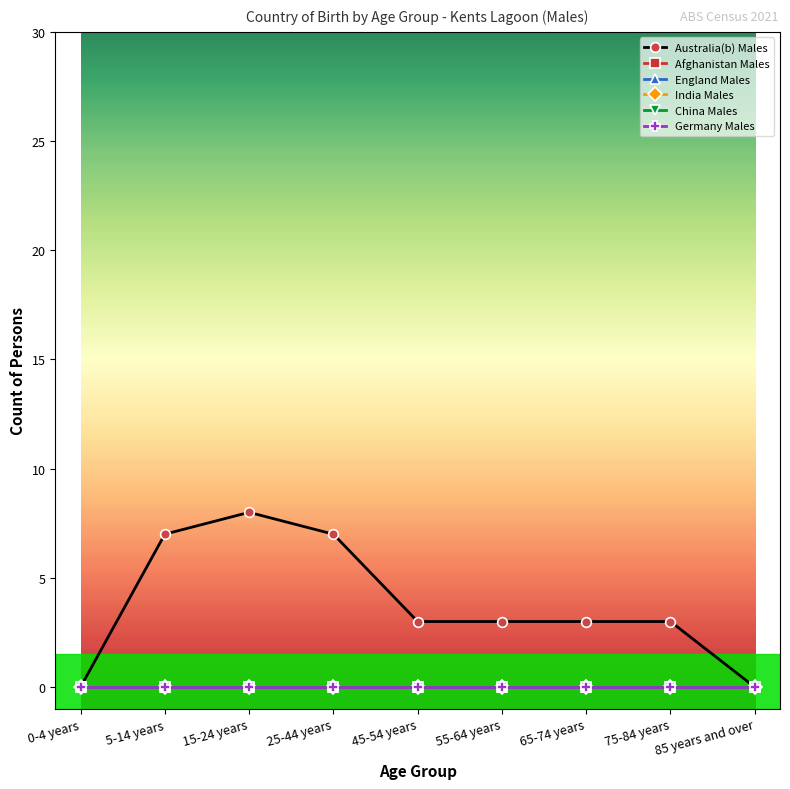

Reading right to left, what are all the values shown in this chart?

Australia(b) Males: 85 years and over=0	75-84 years=3	65-74 years=3	55-64 years=3	45-54 years=3	25-44 years=7	15-24 years=8	5-14 years=7	0-4 years=0
Afghanistan Males: 85 years and over=0	75-84 years=0	65-74 years=0	55-64 years=0	45-54 years=0	25-44 years=0	15-24 years=0	5-14 years=0	0-4 years=0
England Males: 85 years and over=0	75-84 years=0	65-74 years=0	55-64 years=0	45-54 years=0	25-44 years=0	15-24 years=0	5-14 years=0	0-4 years=0
India Males: 85 years and over=0	75-84 years=0	65-74 years=0	55-64 years=0	45-54 years=0	25-44 years=0	15-24 years=0	5-14 years=0	0-4 years=0
China Males: 85 years and over=0	75-84 years=0	65-74 years=0	55-64 years=0	45-54 years=0	25-44 years=0	15-24 years=0	5-14 years=0	0-4 years=0
Germany Males: 85 years and over=0	75-84 years=0	65-74 years=0	55-64 years=0	45-54 years=0	25-44 years=0	15-24 years=0	5-14 years=0	0-4 years=0